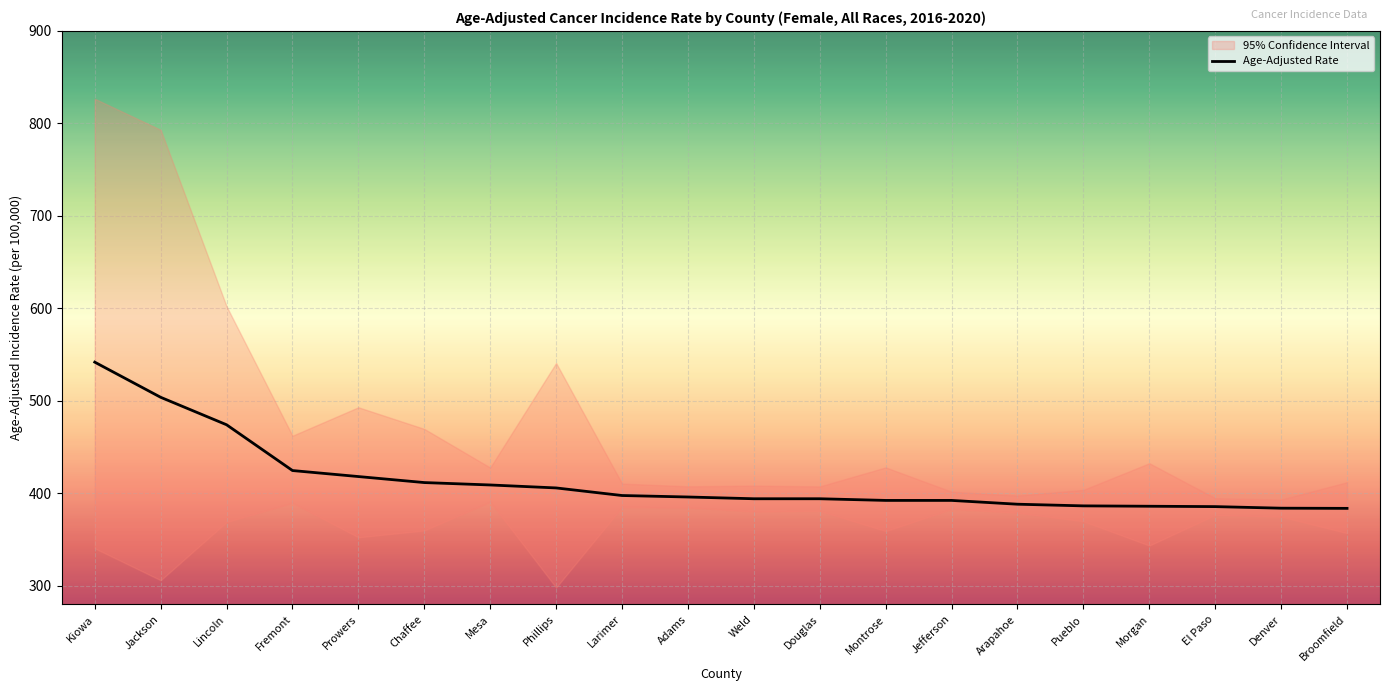

What is the difference between the values at Jefferson and Morgan?

6.3